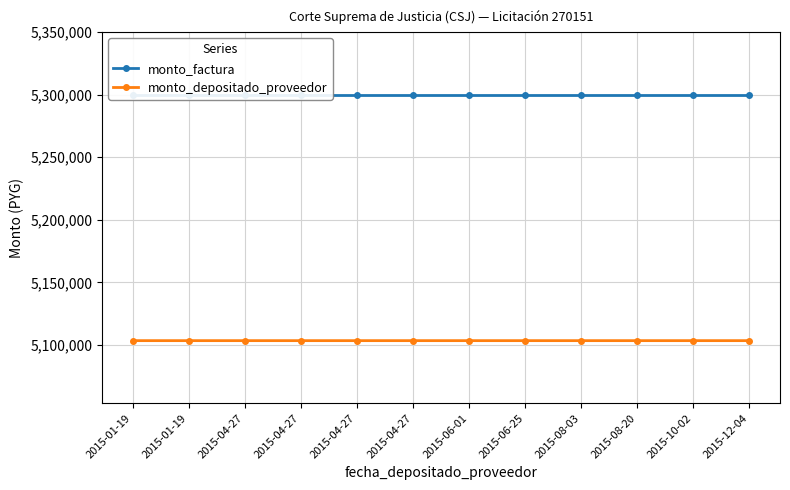

The value of monto_depositado_proveedor at 2015-06-01 is 8601375. True or false?

False